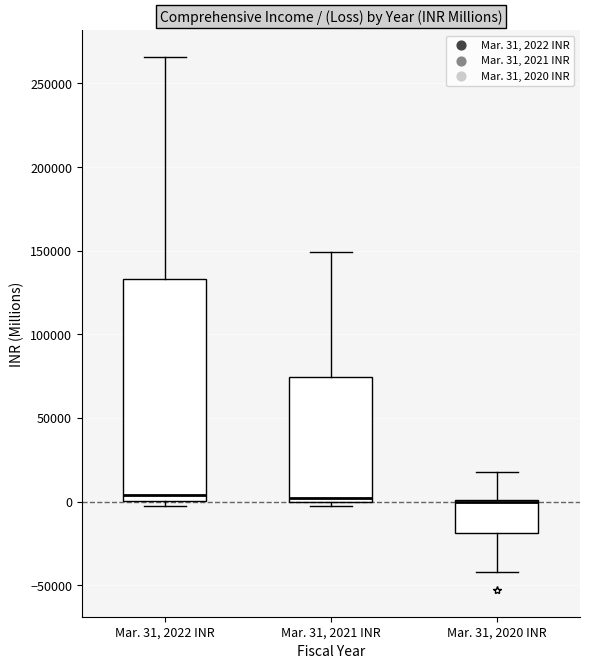

Reading left to right, read every box against the y-axis: the position of its median line, the range the box covers, and the ends of its whiskers. The values are not printed on the chart, so give them approximately, as read against the axis.

Mar. 31, 2022 INR: median 5000, box 0 to 135000, whiskers -5000 to 265000
Mar. 31, 2021 INR: median 0 (just above the box's lower edge), box 0 to 75000, whiskers -5000 to 150000
Mar. 31, 2020 INR: median 0 (drawn on the box's upper edge), box -20000 to 0, whiskers -40000 to 20000